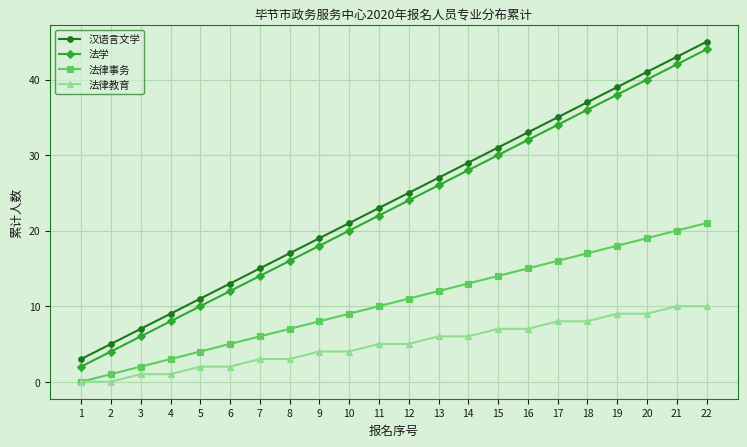

True or false: 法学 has more than 1 points higher than both neighbors.

False